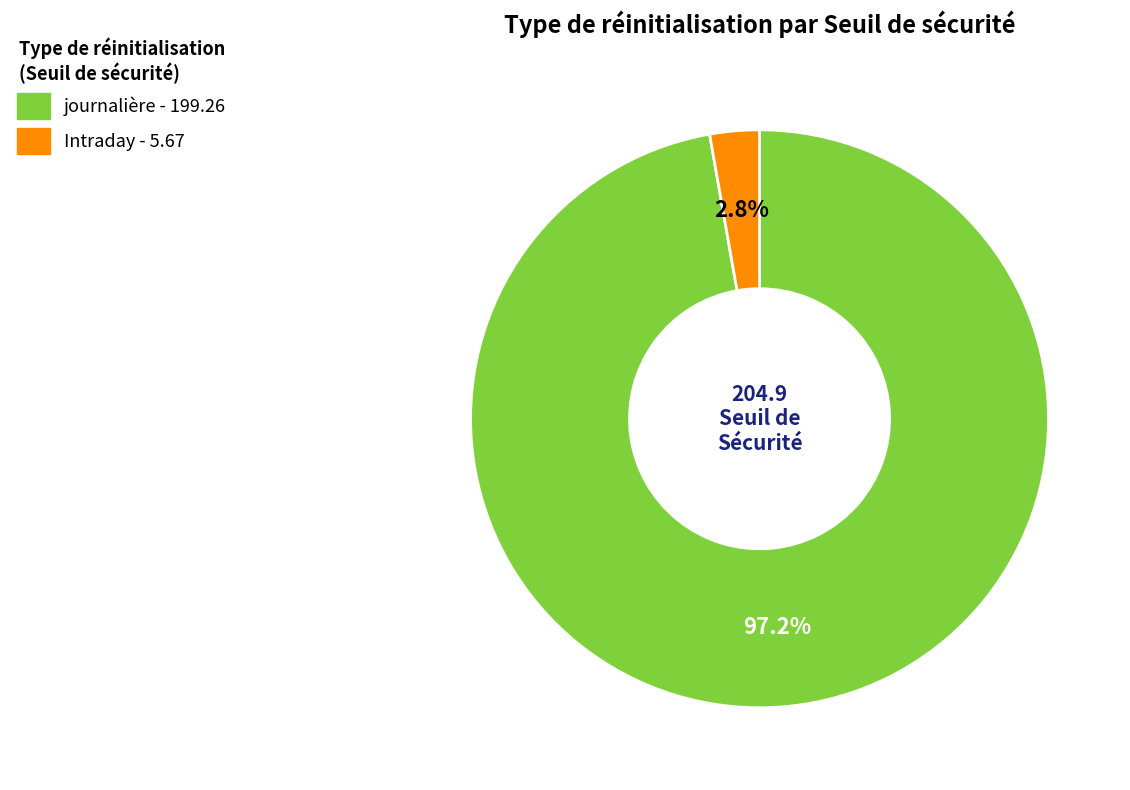

Between Intraday and journalière, which is larger?

journalière